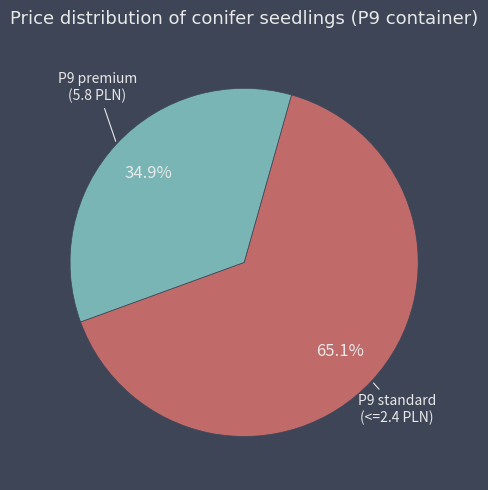

To the nearest percent, what is the difference between the largest and smallest slice percentages?

30%